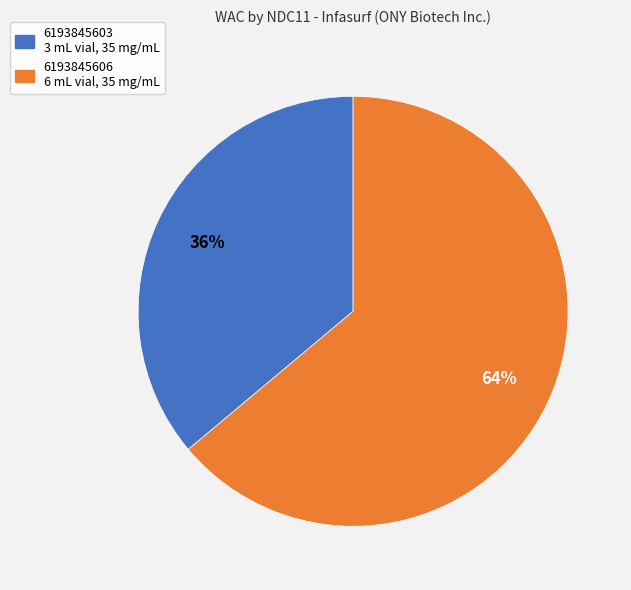

Between 6193845603 and 6193845606, which is larger?

6193845606